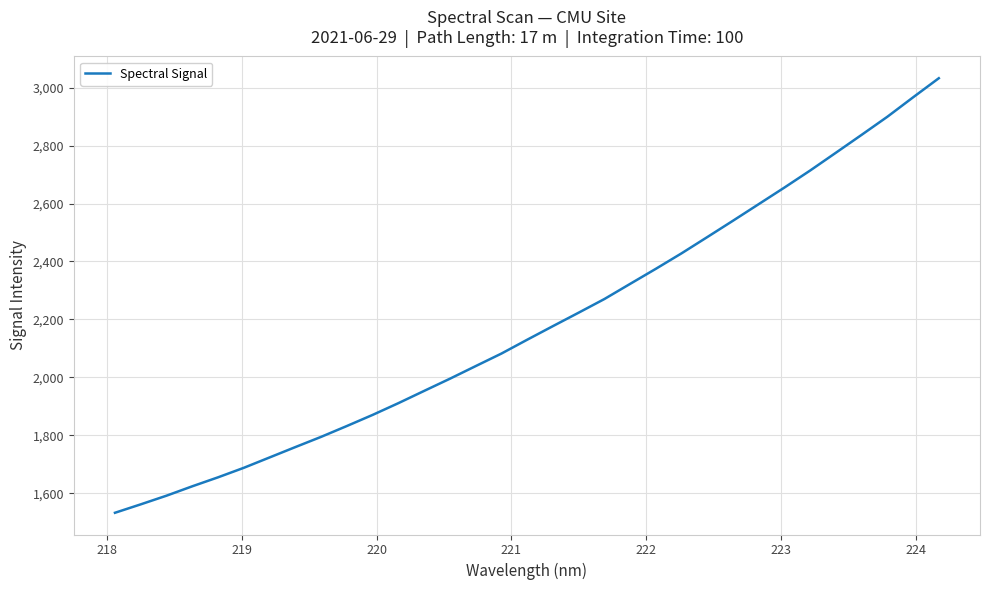

What is the greatest value displayed?

3032.5